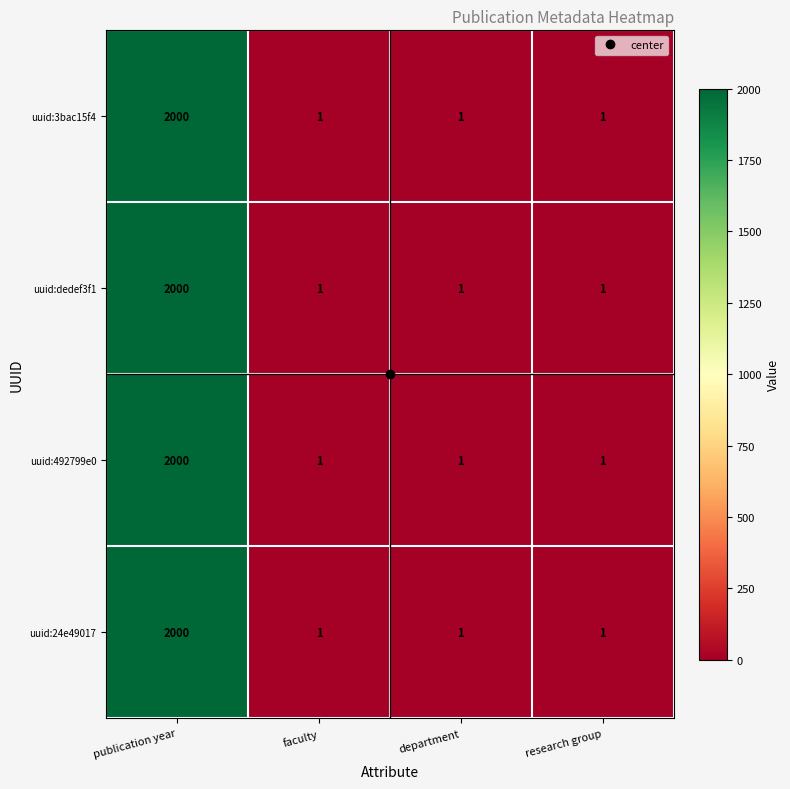

At which category does the chart reach its peak across all series?

publication year